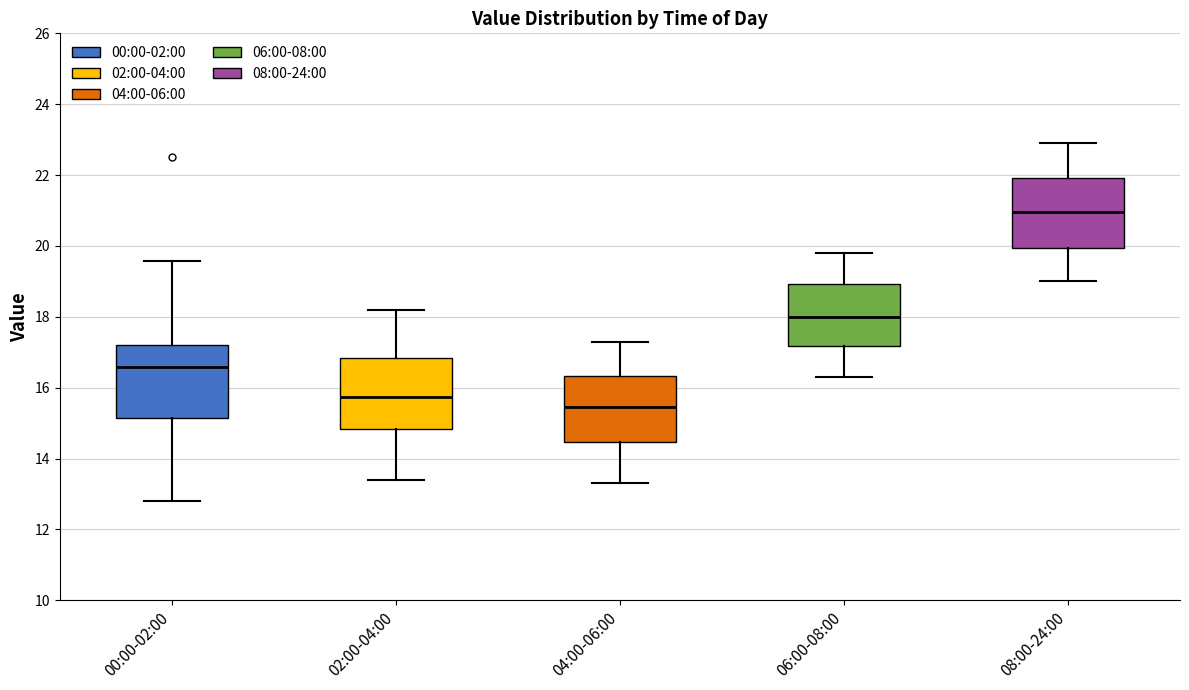

Which box has the lowest median line?

04:00-06:00